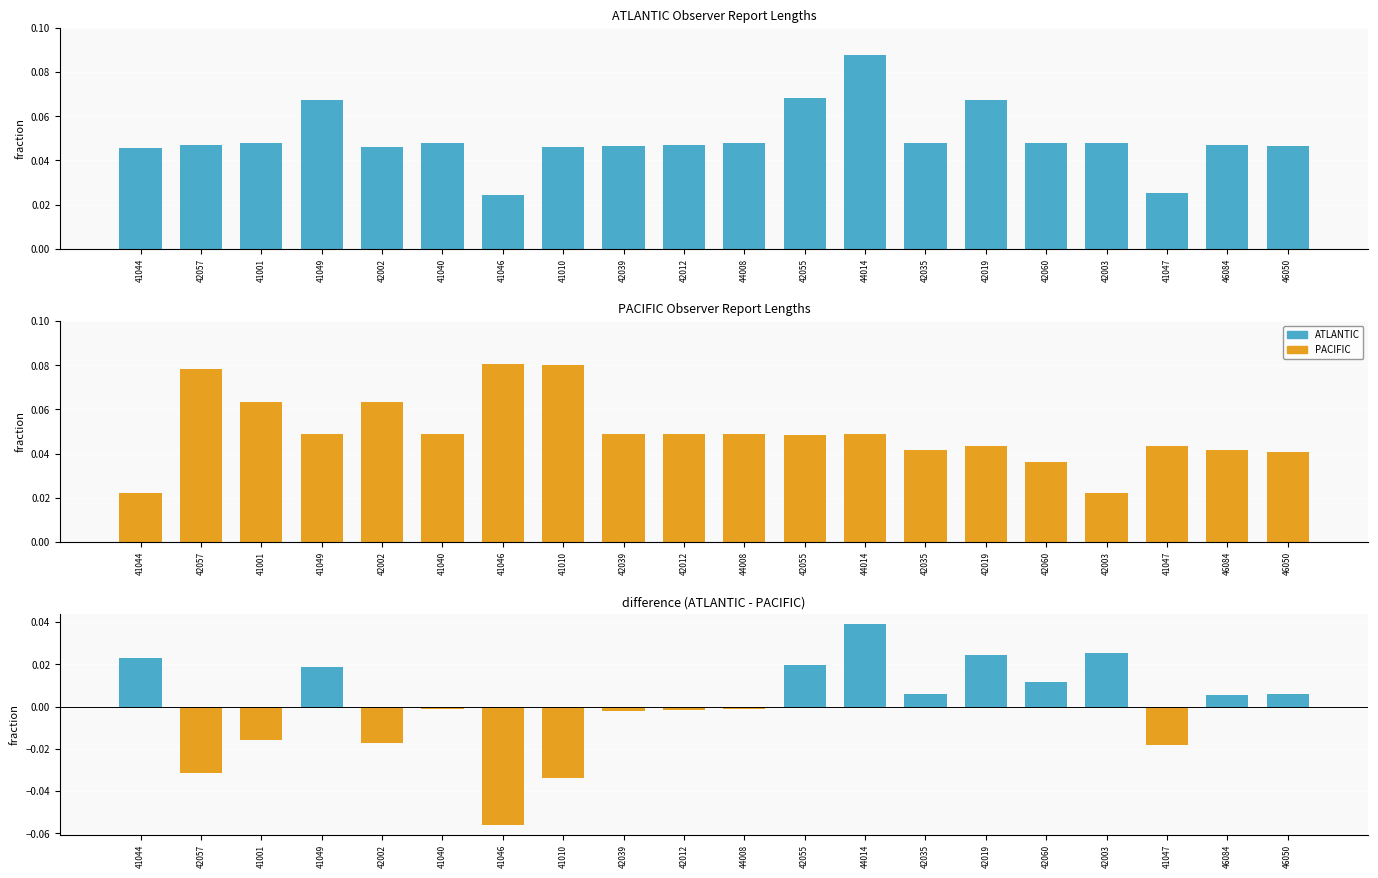

Between 41010 and 46084, which series saw the biggest shift?

difference (ATLANTIC - PACIFIC)